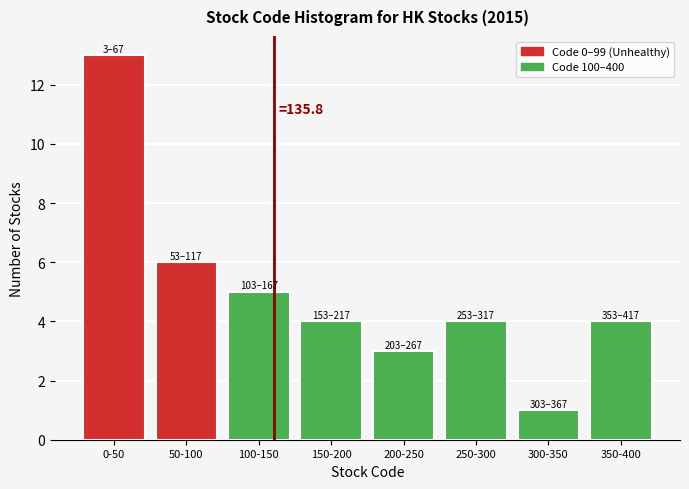

Reading left to right, transcribe all the data shown in this chart.

13	6	5	4	3	4	1	4